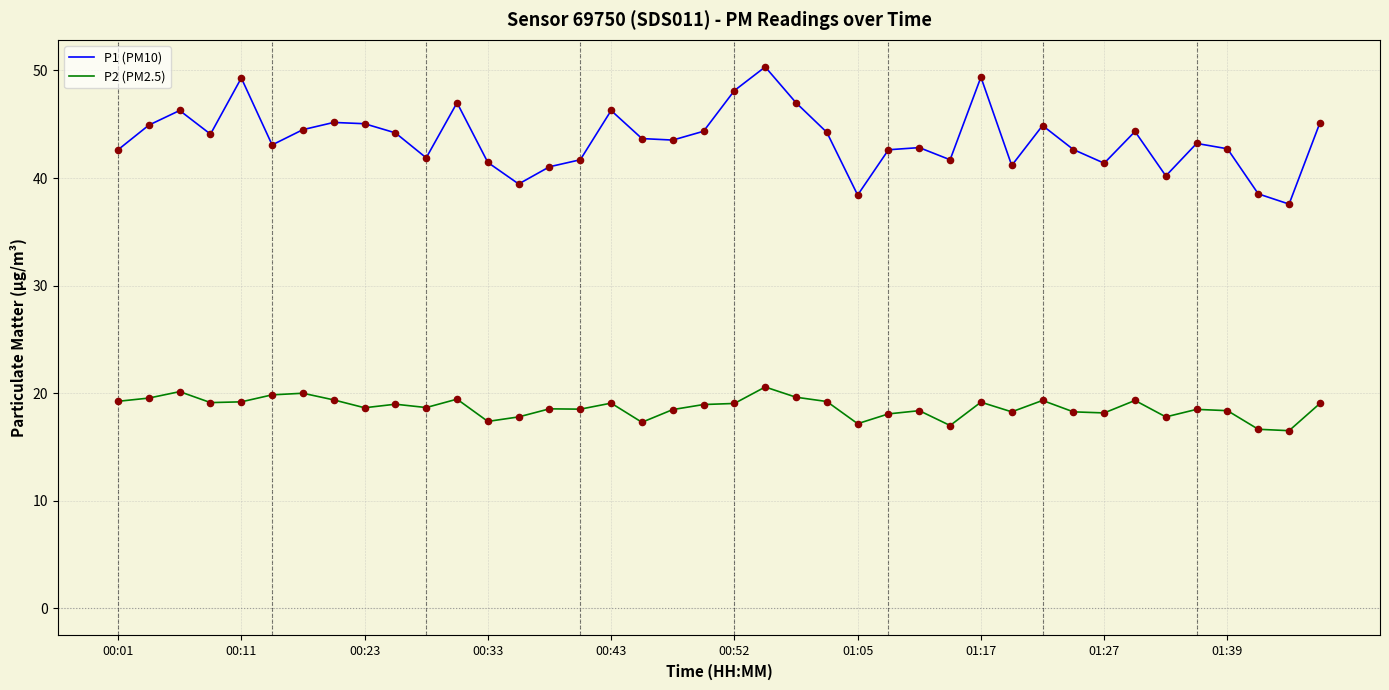

Which series has the largest total across all categories?

P1 (PM10)